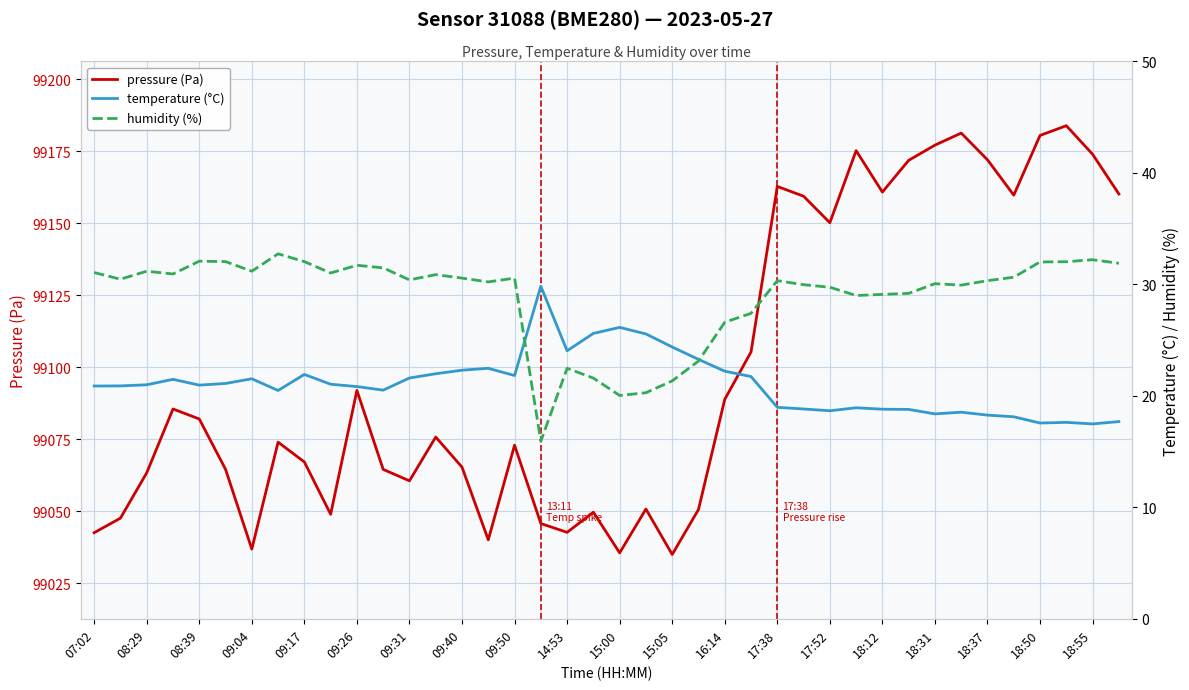

True or false: pressure (Pa) has a value of 65280.2 at 09:40.

False